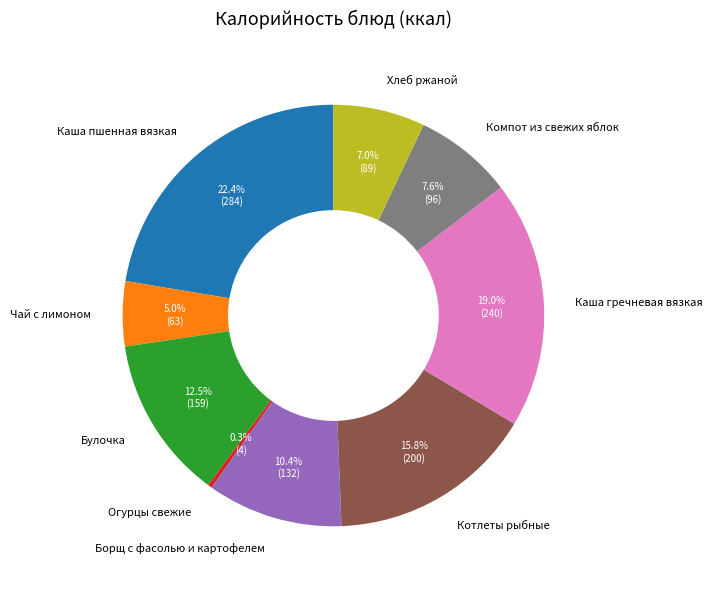

What is the total percentage of Хлеб ржаной and Булочка?

19.5%